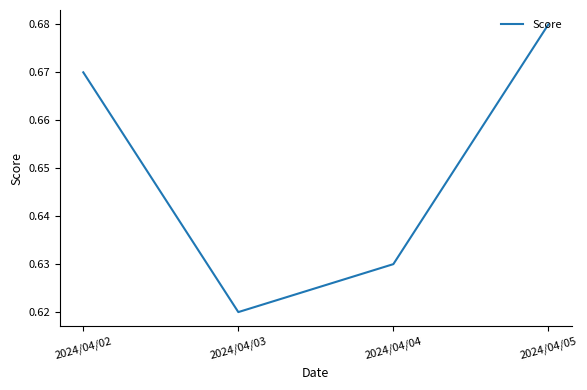

The chart shows a value of 1.1 at 2024/04/02. True or false?

False